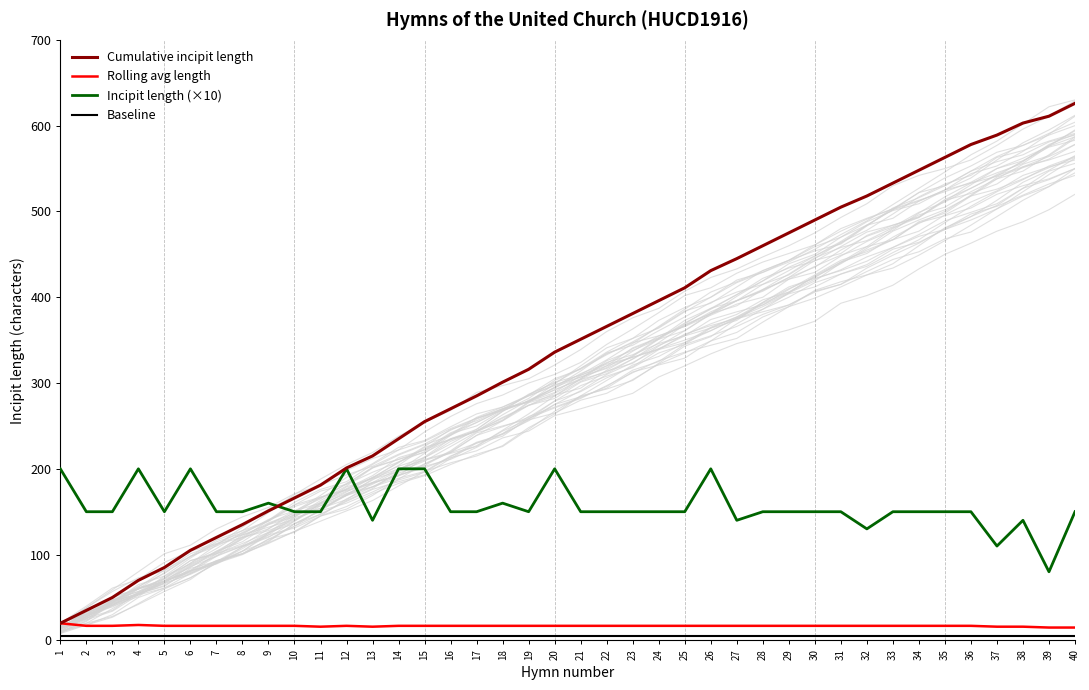

Where is the first local minimum for Rolling avg length?

11